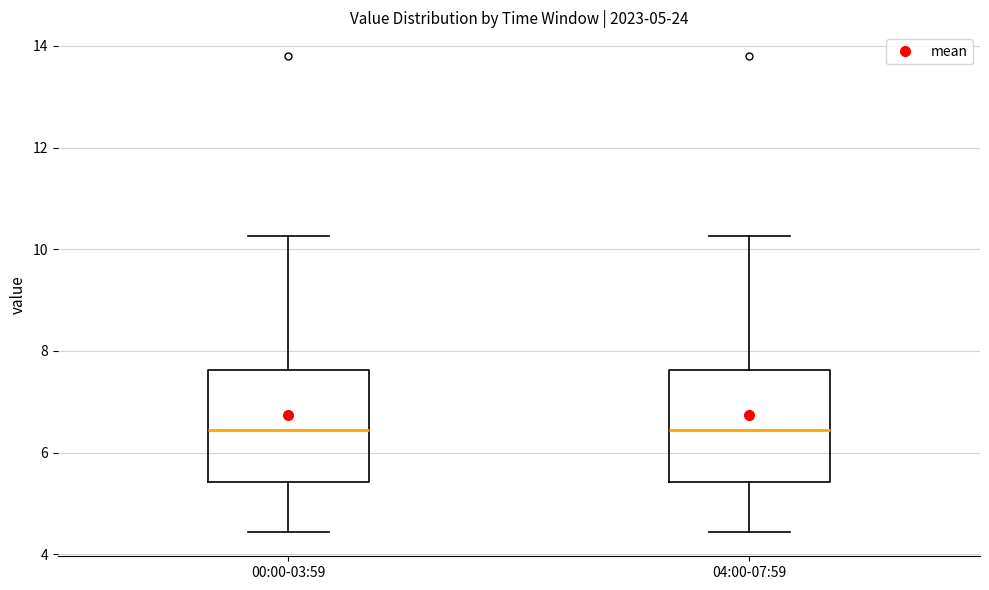

Reading left to right, transcribe this box plot: for each box, give where its median line is, the range the box spans, and where its two whiskers end, as read against the y-axis. The values are not printed on the chart, so give them approximately, as read against the axis.

00:00-03:59: median 6.4, box 5.4 to 7.6, whiskers 4.4 to 10.2
04:00-07:59: median 6.4, box 5.4 to 7.6, whiskers 4.4 to 10.2